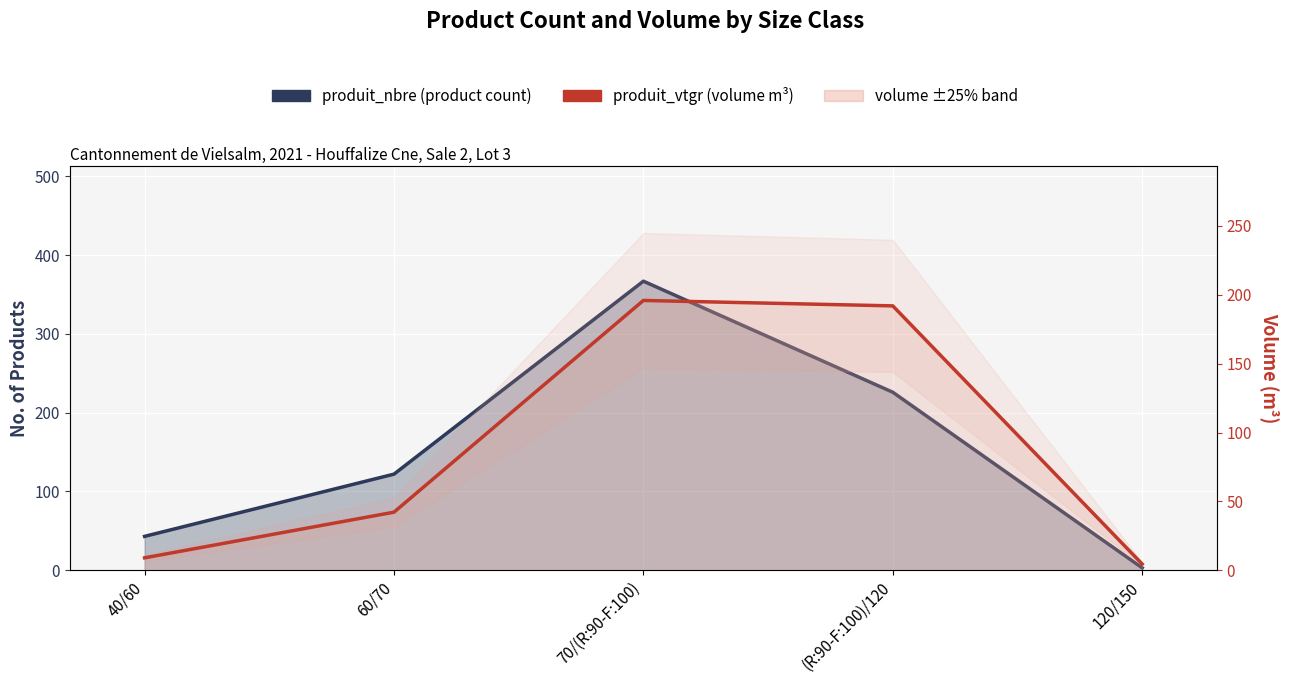

What is the value of the produit_vtgr (volume m³) point at the 5th from the left?

4.5